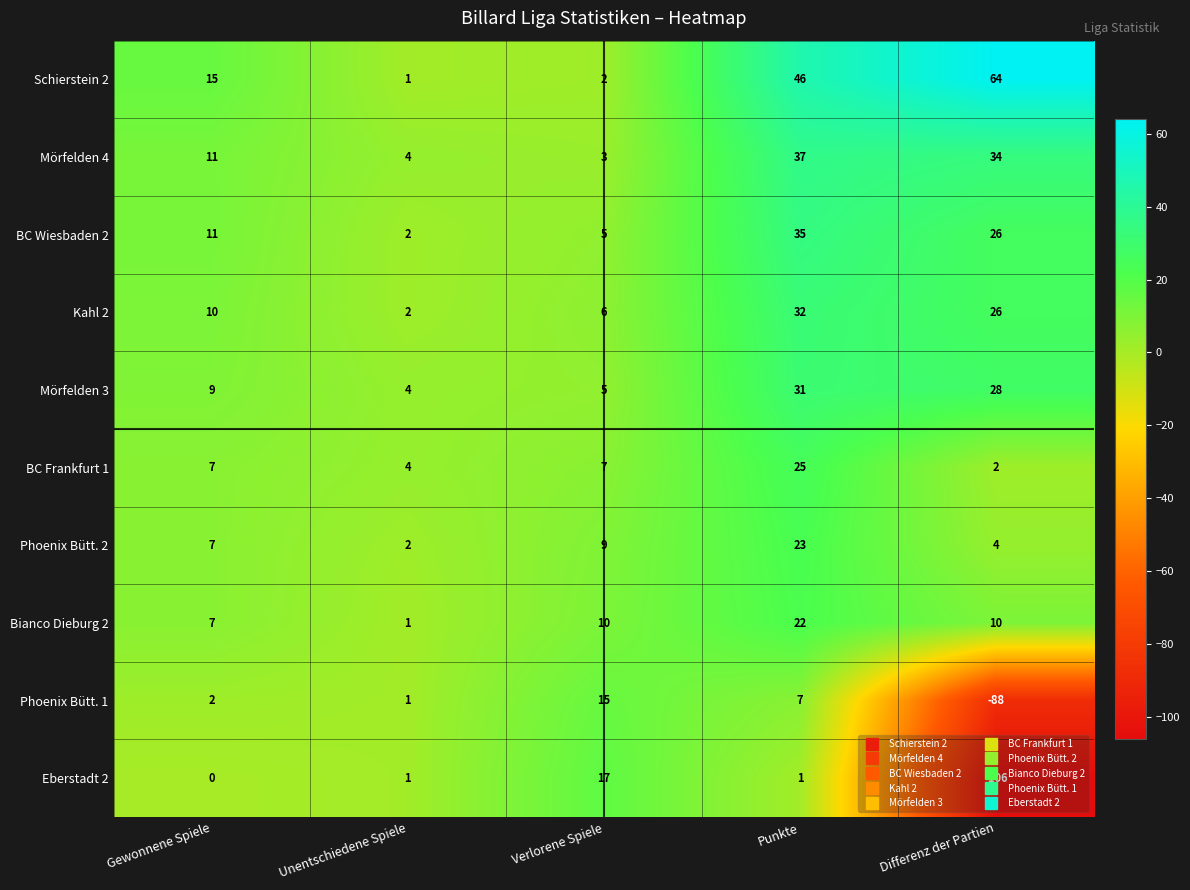

What is the maximum value shown in the chart?

64